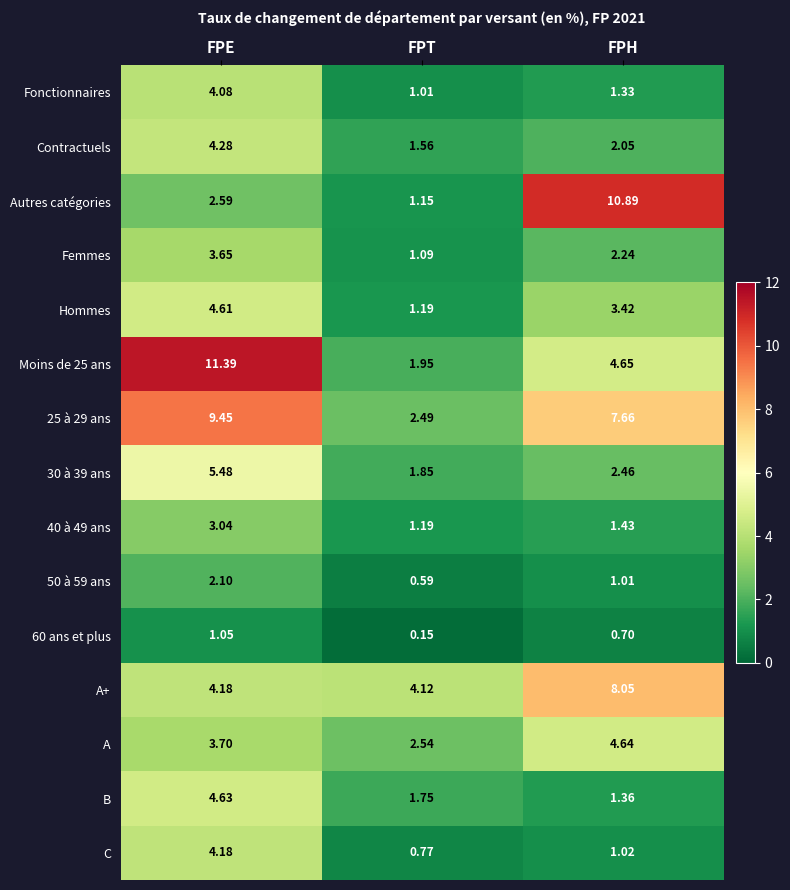

Which series has the widest spread of values?

Autres catégories